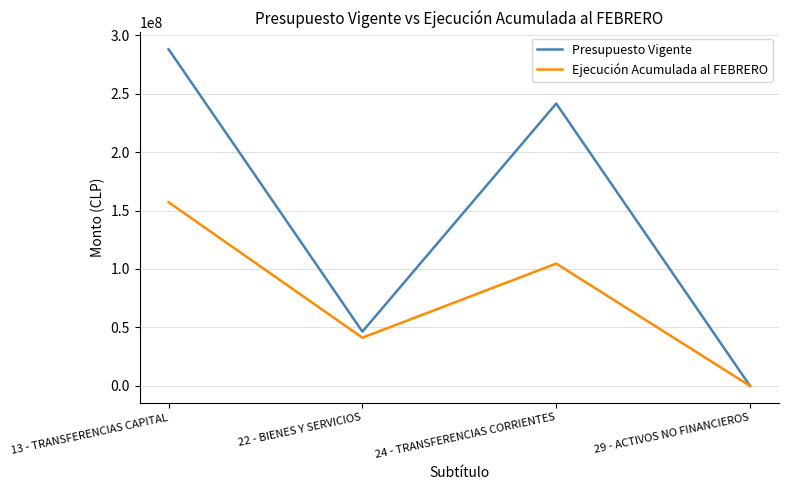

What is the maximum value shown in the chart?

287957984